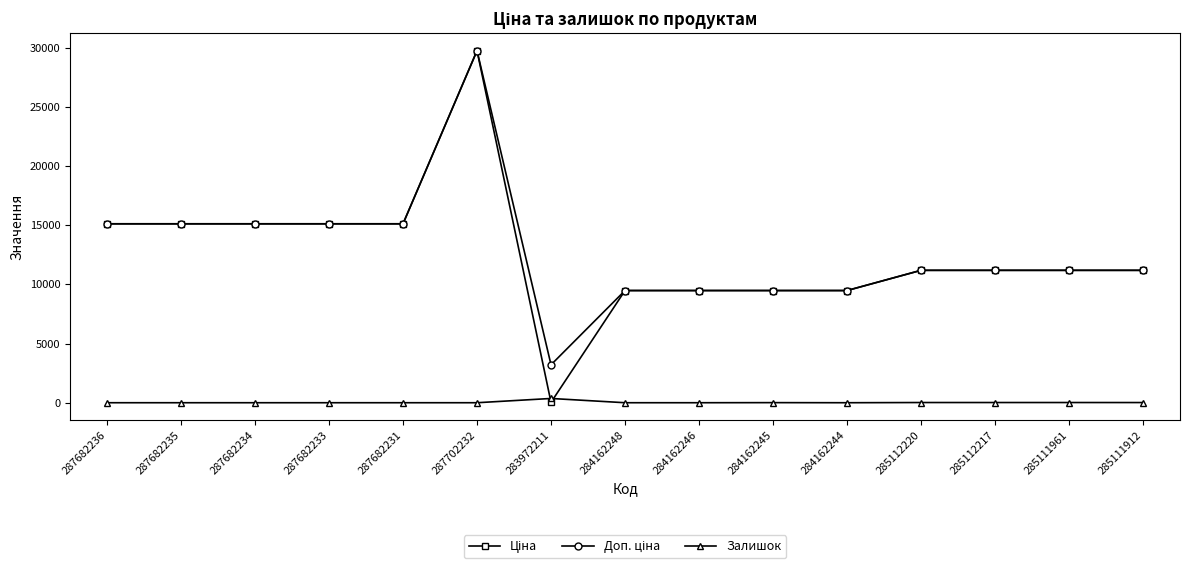

What is the spread (max minus min) of values at 284162248?

9480.1